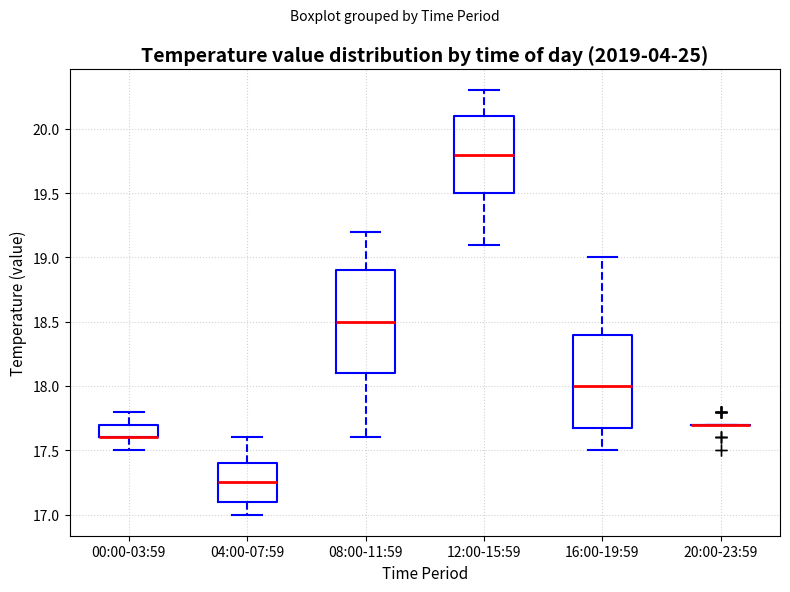

Which box is the tallest, from its lower edge to its upper edge?

08:00-11:59